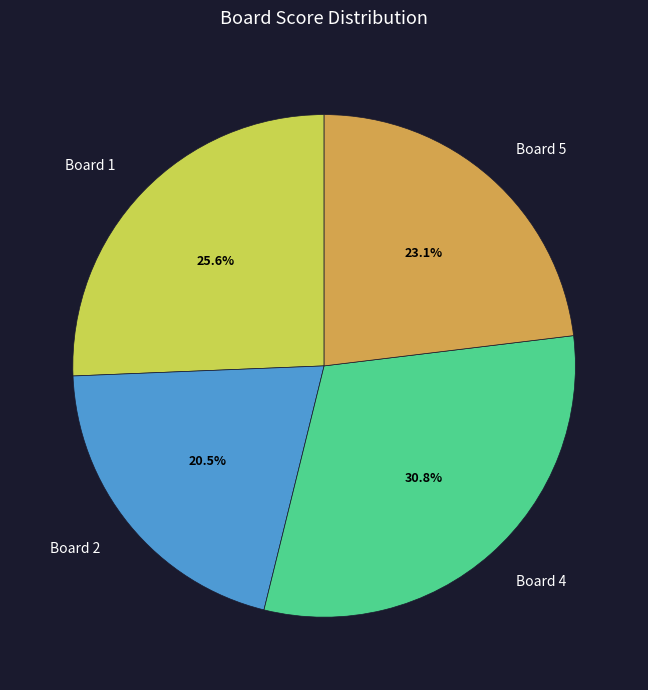

Does Board 4 account for over 50% of the chart?

No